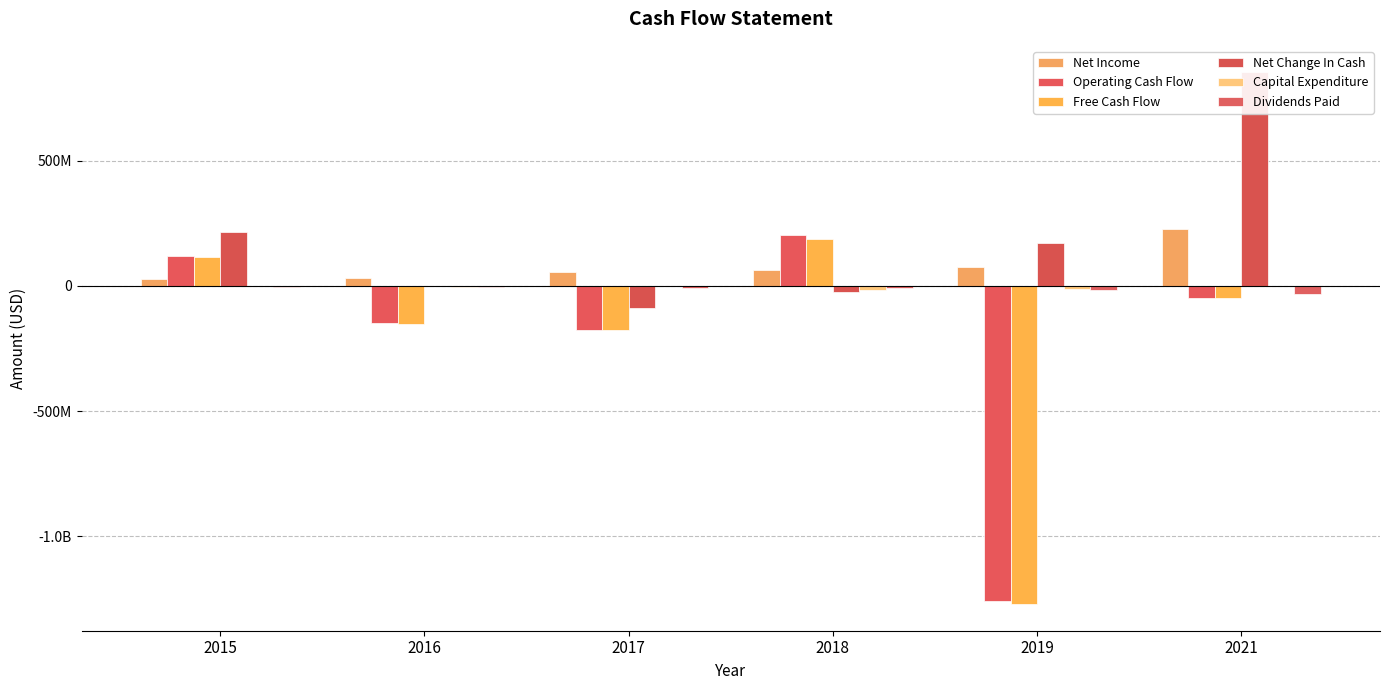

What is the highest value of the Free Cash Flow series?

188082000